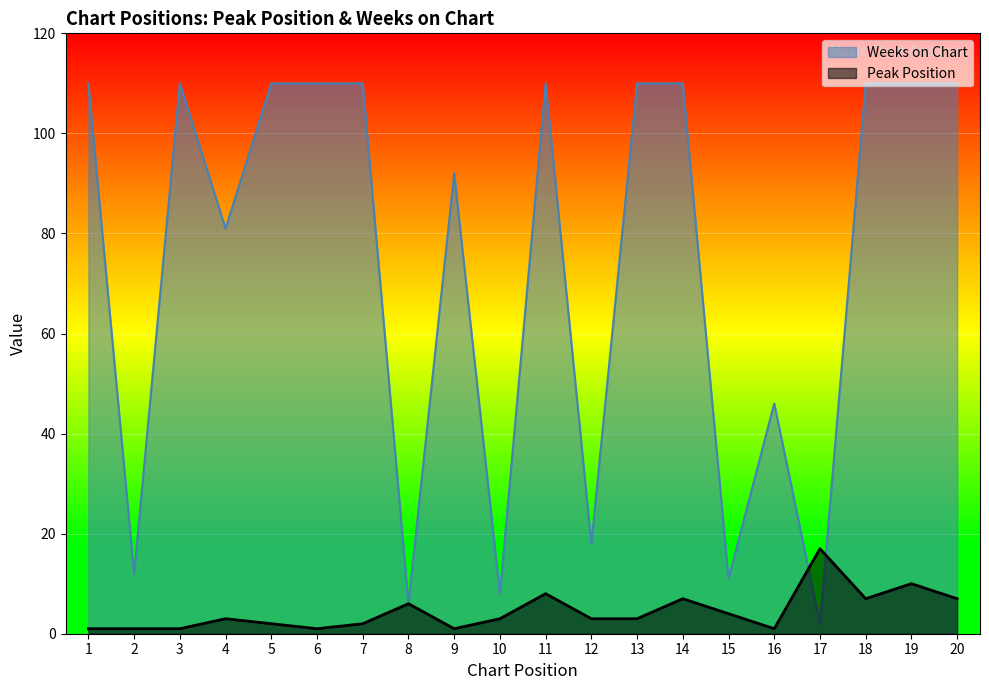

Does the chart have visible grid lines?

No